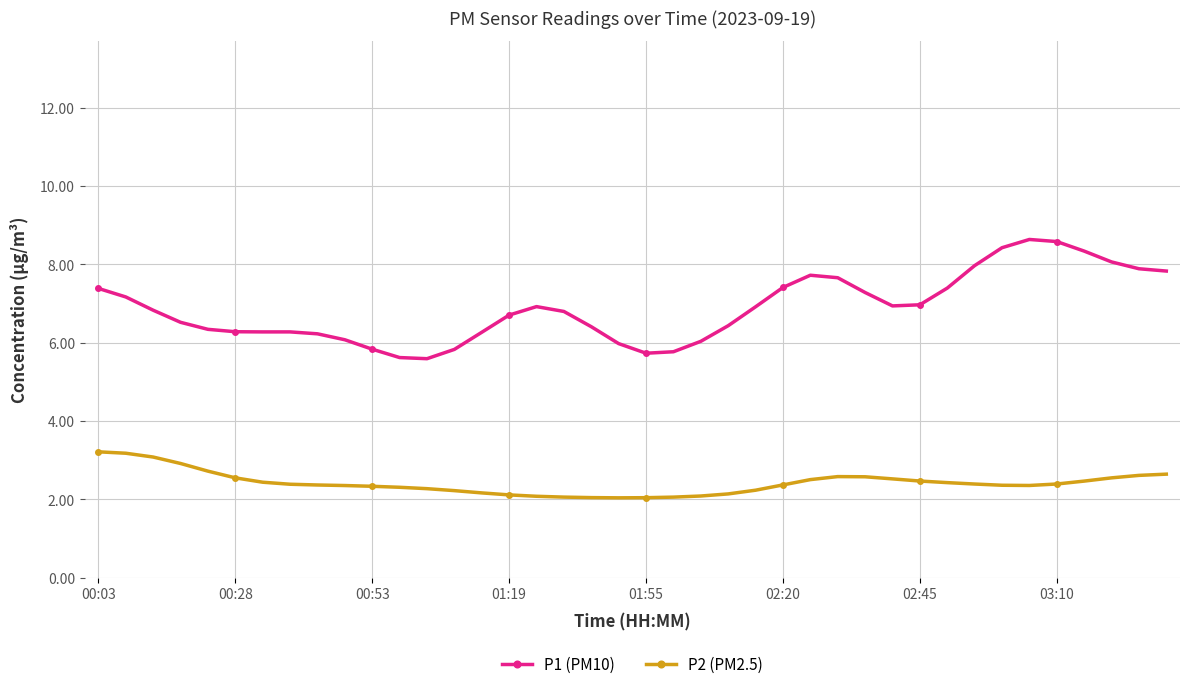

What is the value of the P1 (PM10) point at the 9th from the left?

6.2